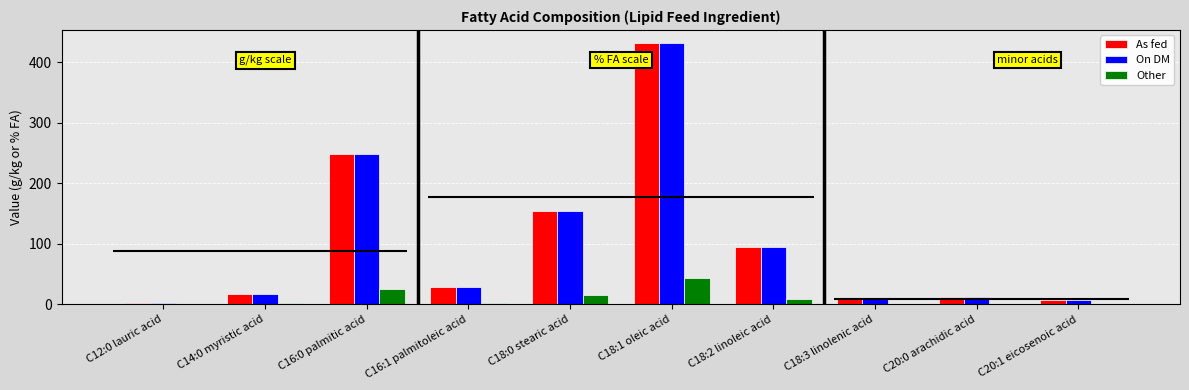

At how many categories does at least one series exceed 135?

3